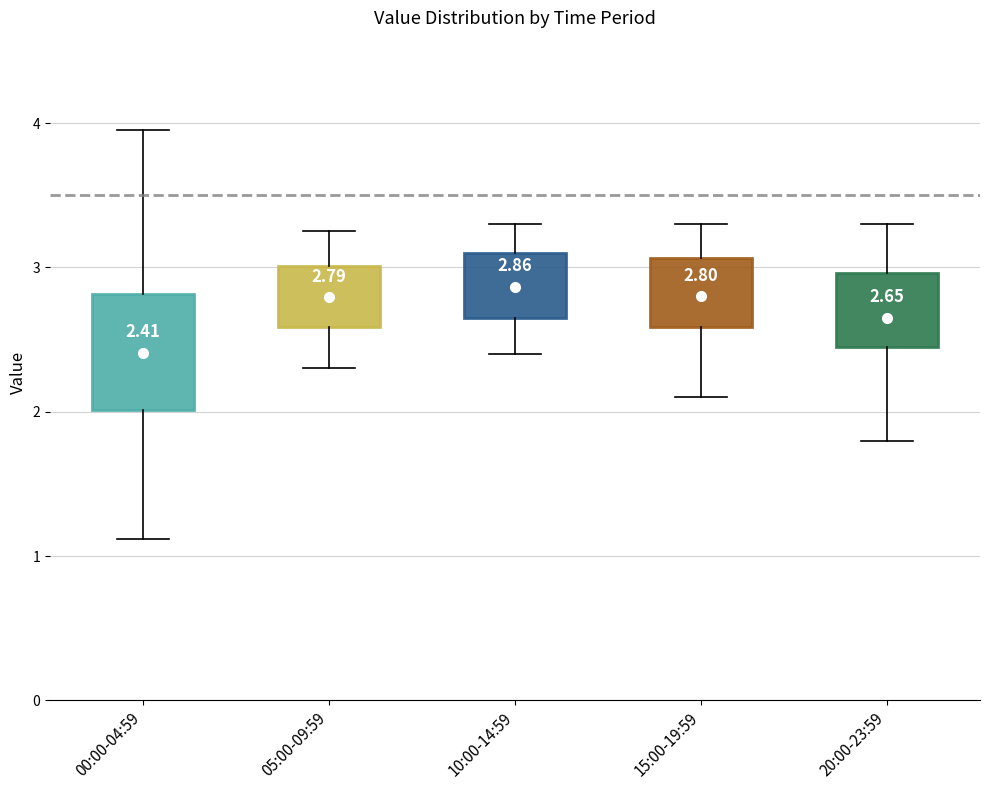

Which box is the tallest, from its lower edge to its upper edge?

00:00-04:59